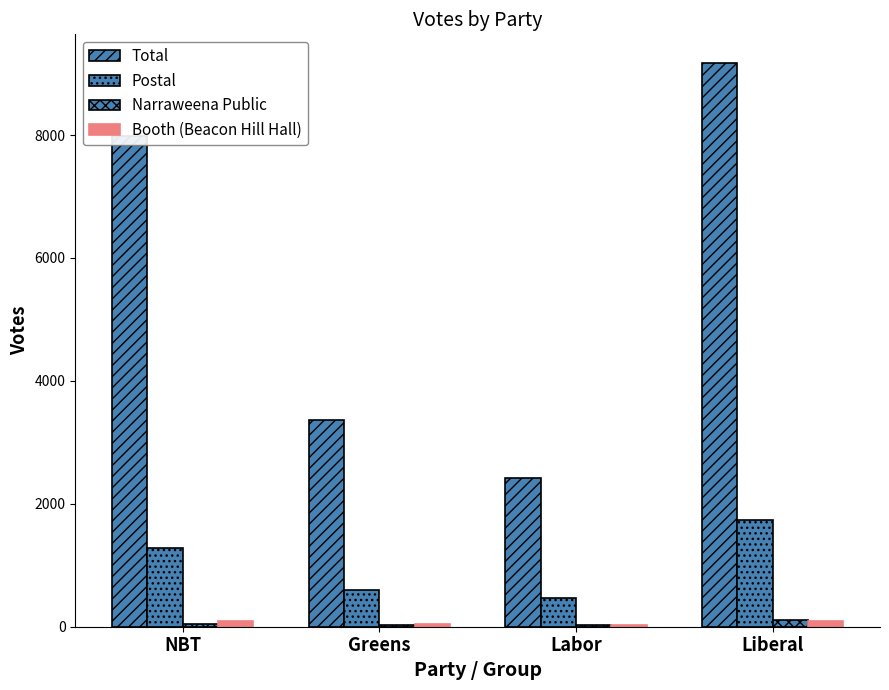

What is the total value across all series at Greens?

4015